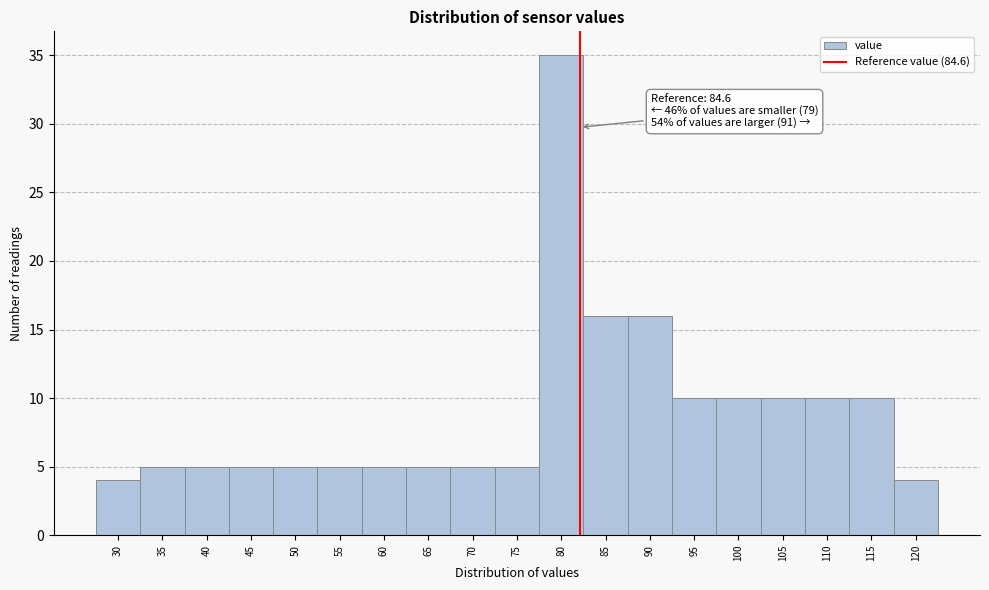

Reading left to right, list all the values displayed in this chart.

4	5	5	5	5	5	5	5	5	5	35	16	16	10	10	10	10	10	4